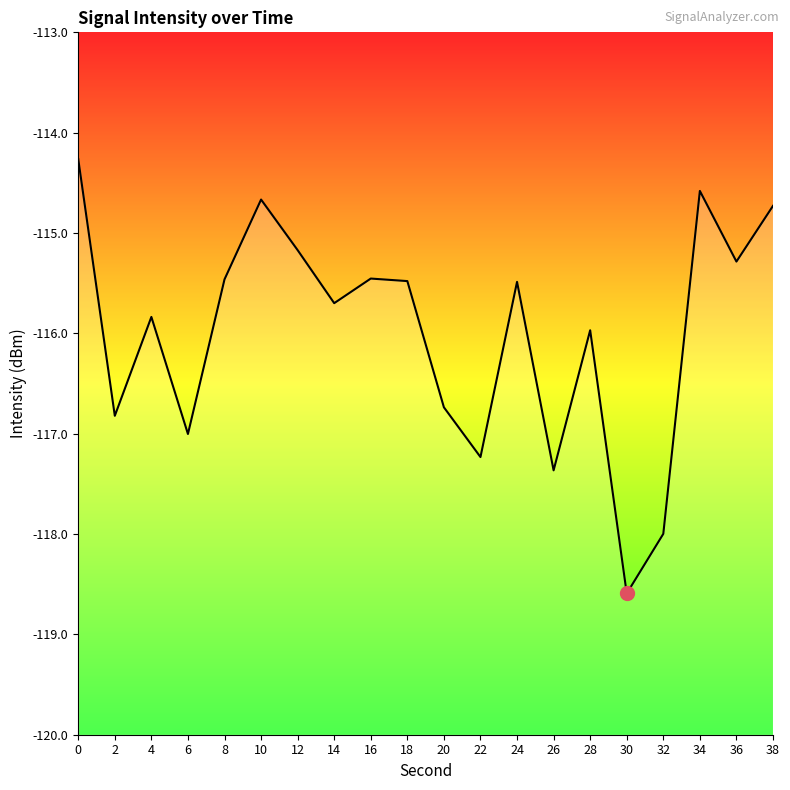

What is the difference between the second highest and second lowest values?

3.4